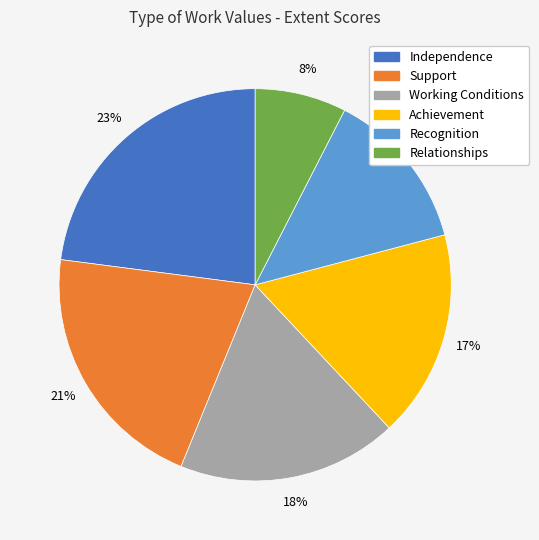

What is the smallest slice in the pie chart?

Relationships